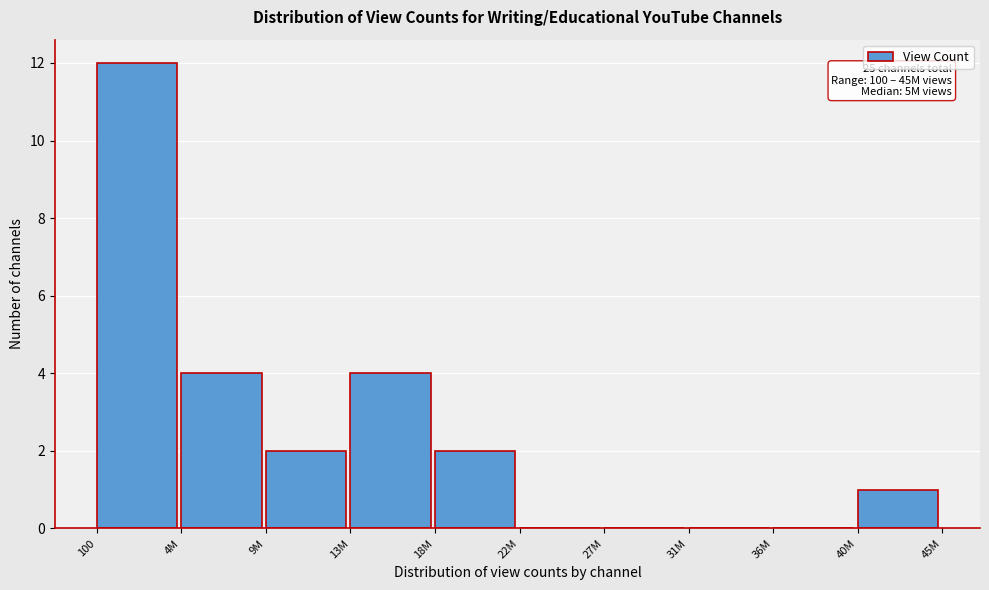

Reading right to left, extract all data points from this chart.

40M=1	36M=0	31M=0	27M=0	22M=0	18M=2	13M=4	9M=2	4M=4	100=12